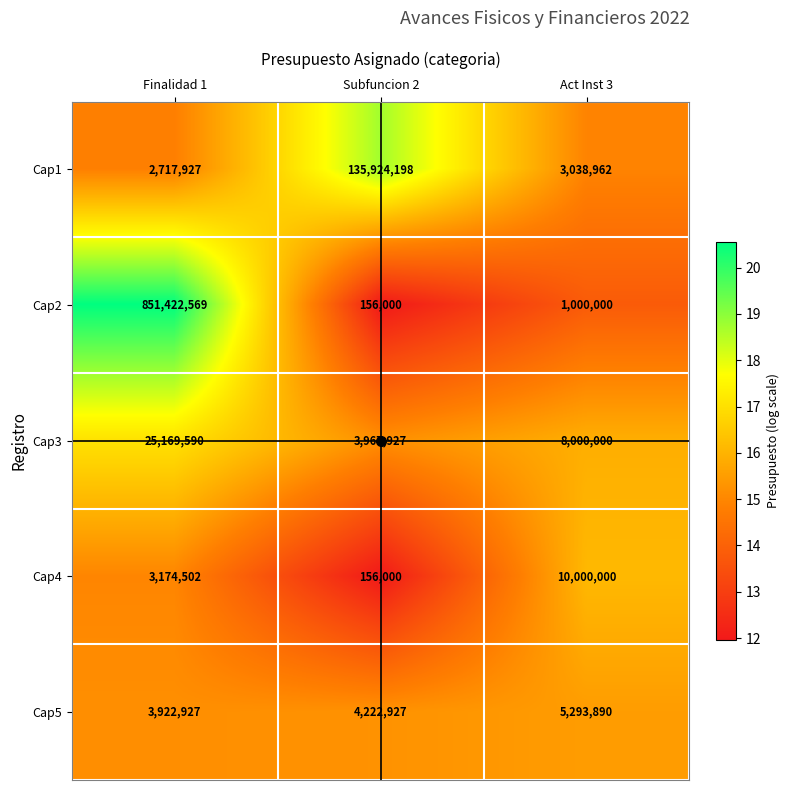

At which category does the chart reach its peak across all series?

Finalidad 1